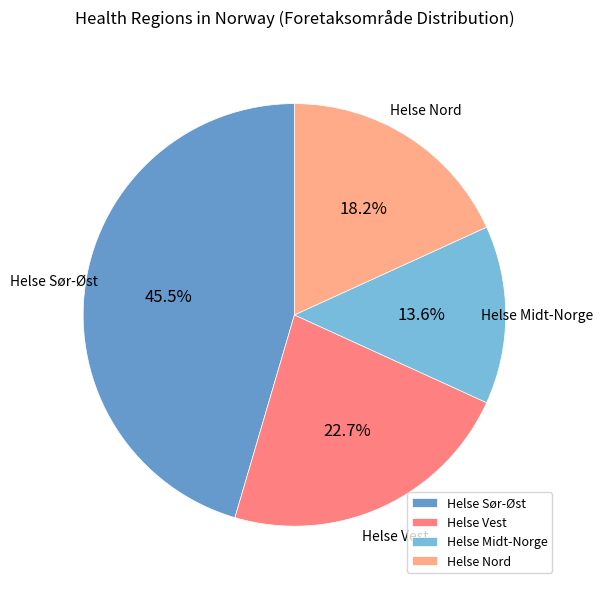

Which category has the biggest portion of the pie?

Helse Sør-Øst